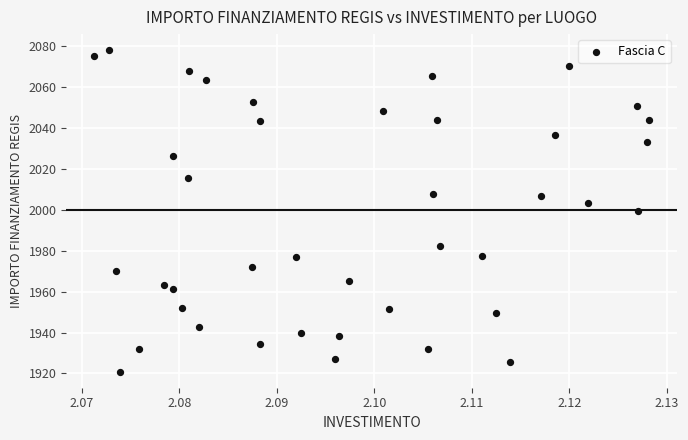

What is the range of Y values (max minus min)?

157.0